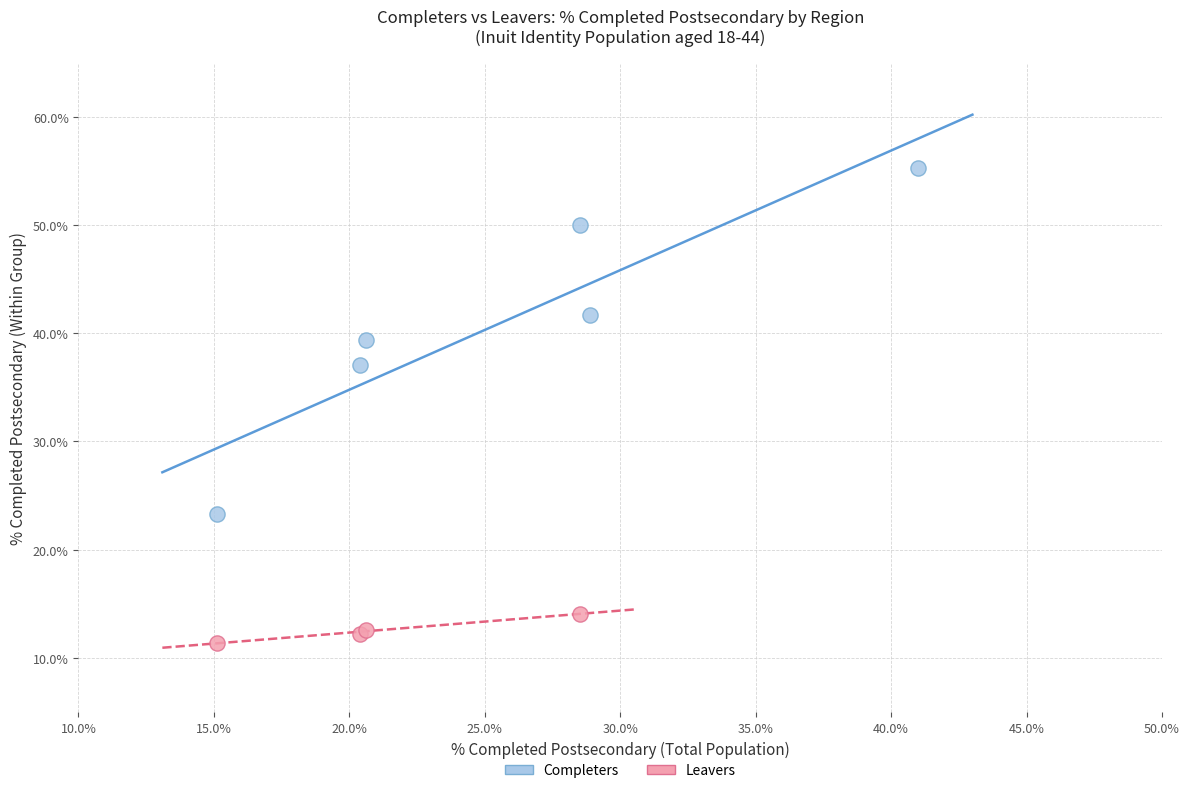

Which series contains the highest Y value?

Completers